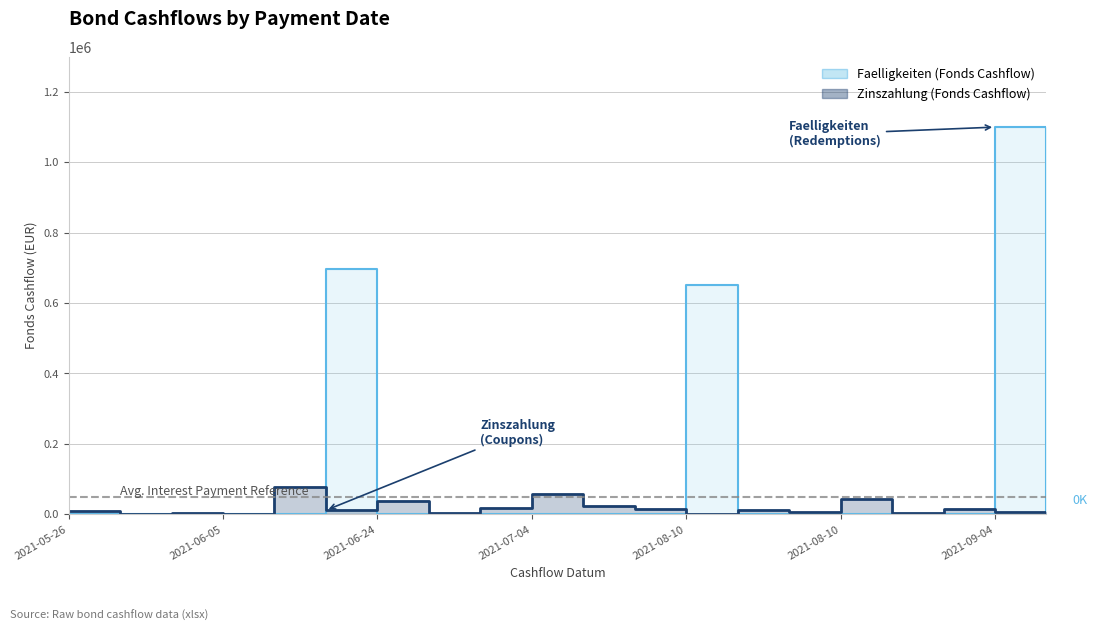

How many values are below 11342?

10